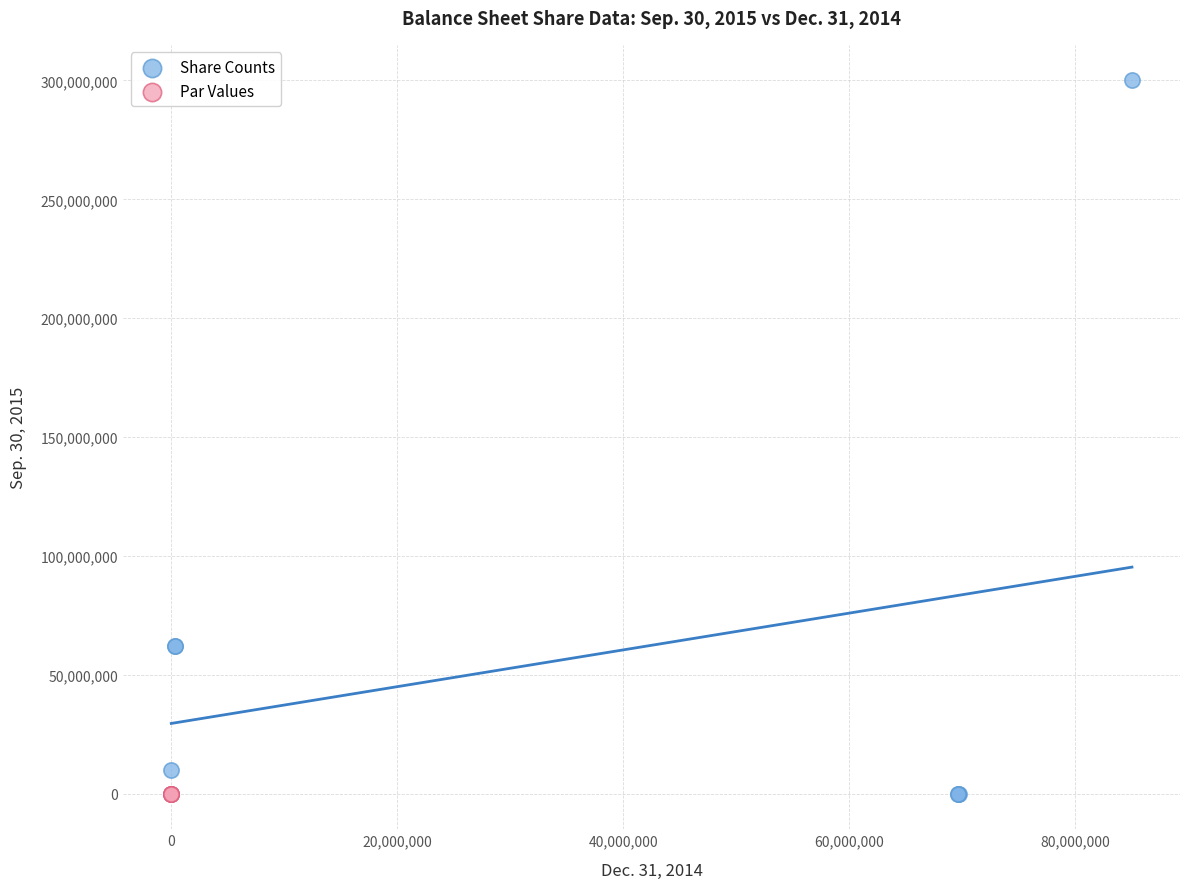

What are all the series names shown in the legend?

Share Counts, Par Values